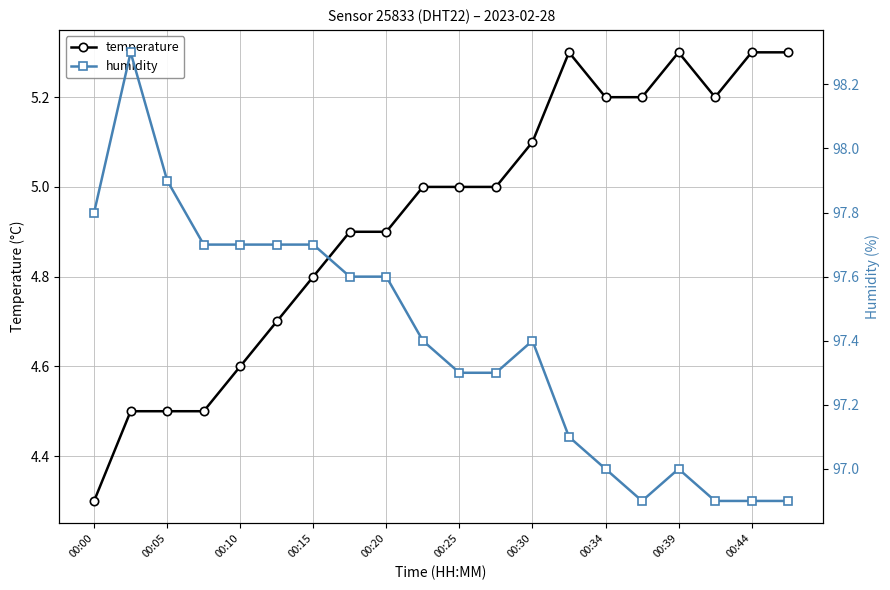

Does the chart have visible grid lines?

Yes